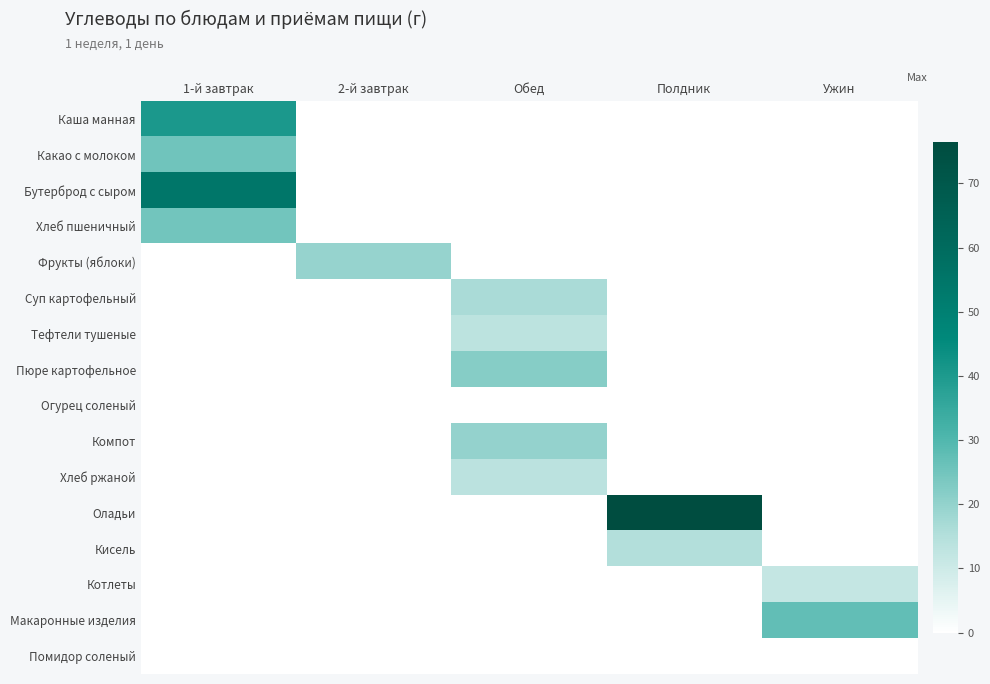

What is the total value across all series at 2-й завтрак?

19.6